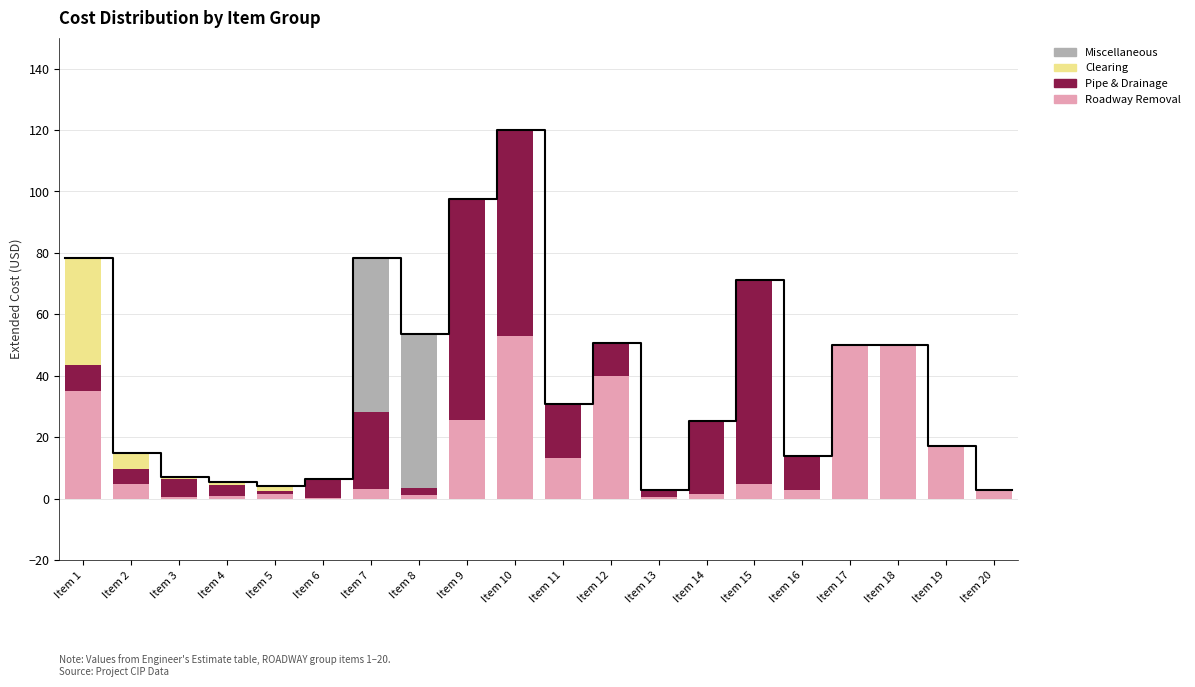

What is the value of the Pipe & Drainage bar at the 16th from the left?

10.8